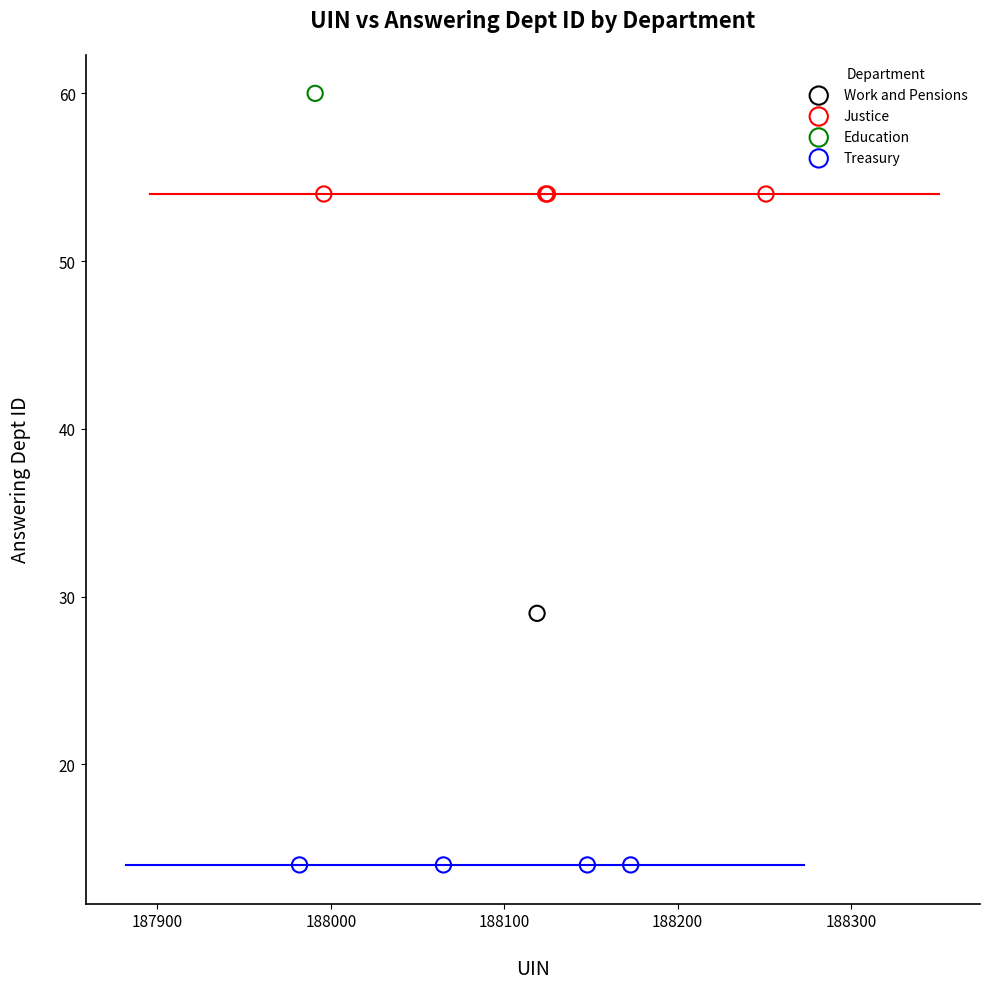

Which series reaches the minimum Y coordinate?

Treasury